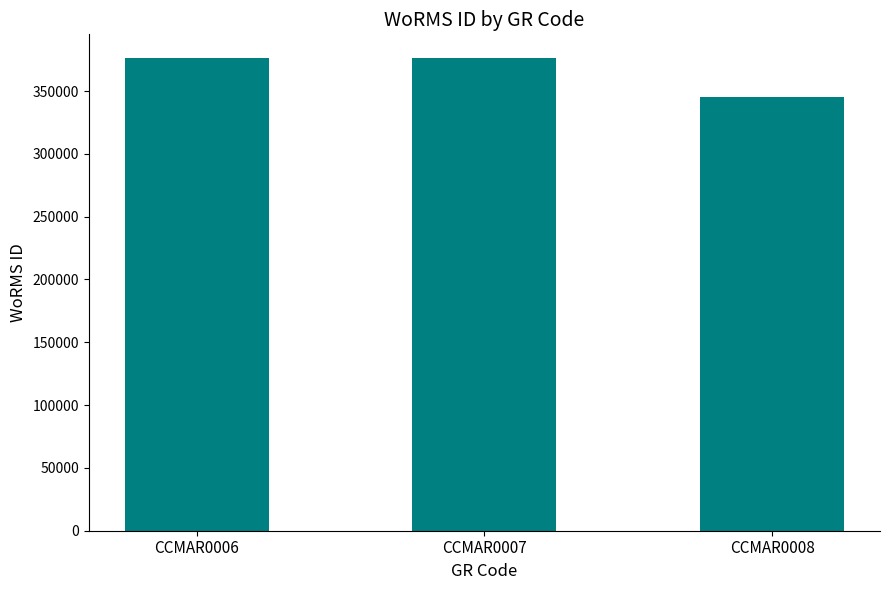

What is the approximate value at CCMAR0008, to the nearest 100?

345500